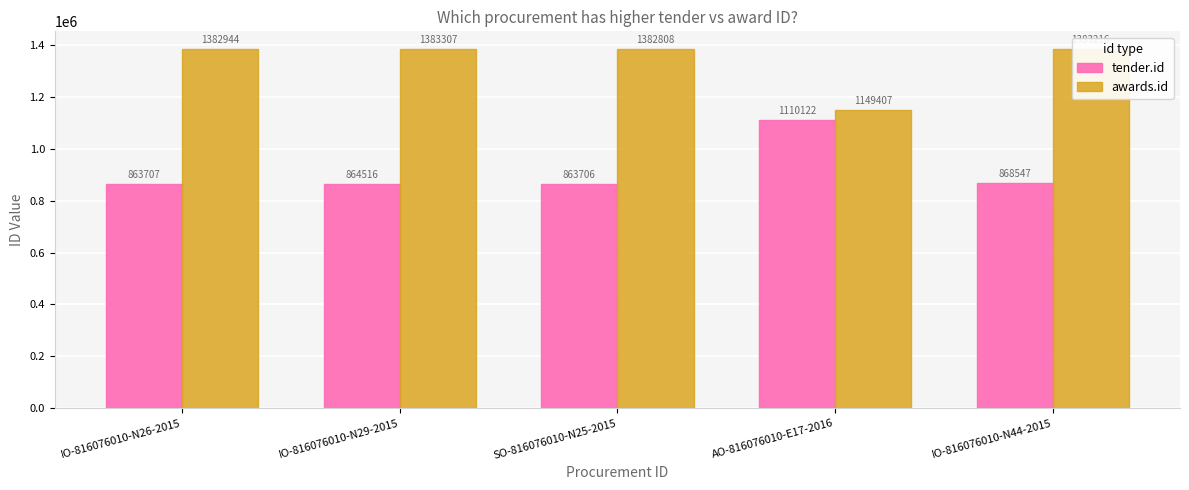

What is the label of the 5th bar from the left?

IO-816076010-N44-2015